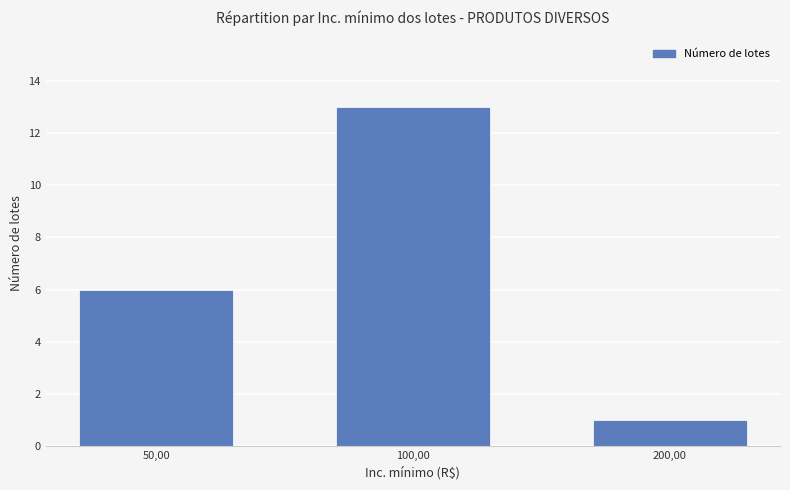

How many series are shown in this chart?

1